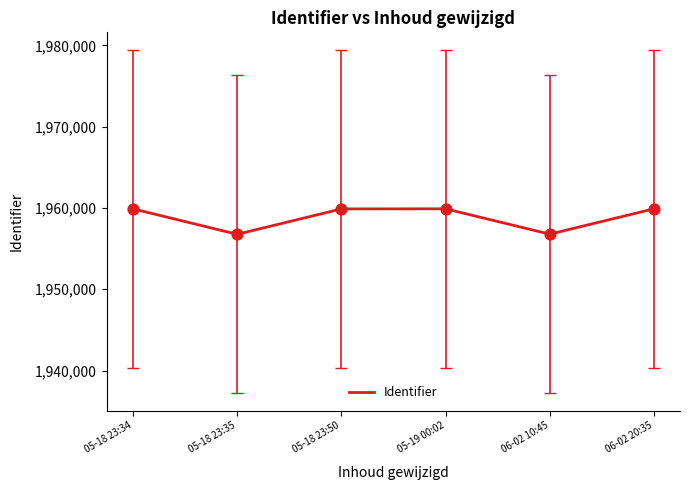

Which has a higher value, 06-02 20:35 or 06-02 10:45?

06-02 20:35